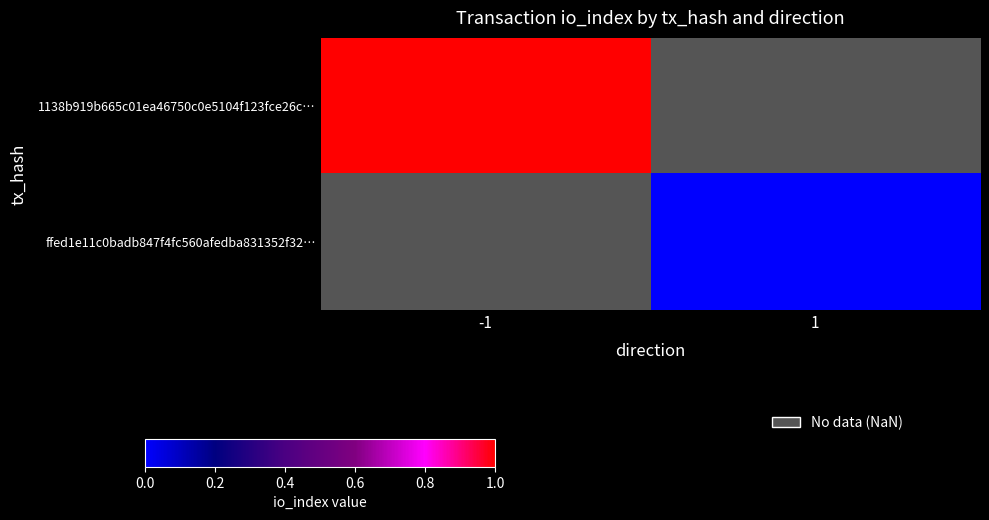

How many distinct data groups are displayed?

2